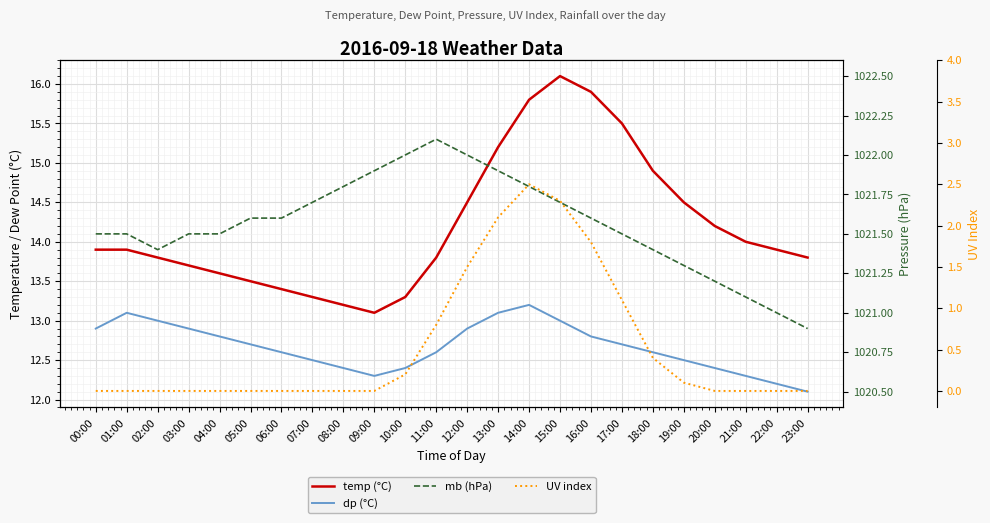

The temp (°C) series shows 14.2 at 20:00. True or false?

True